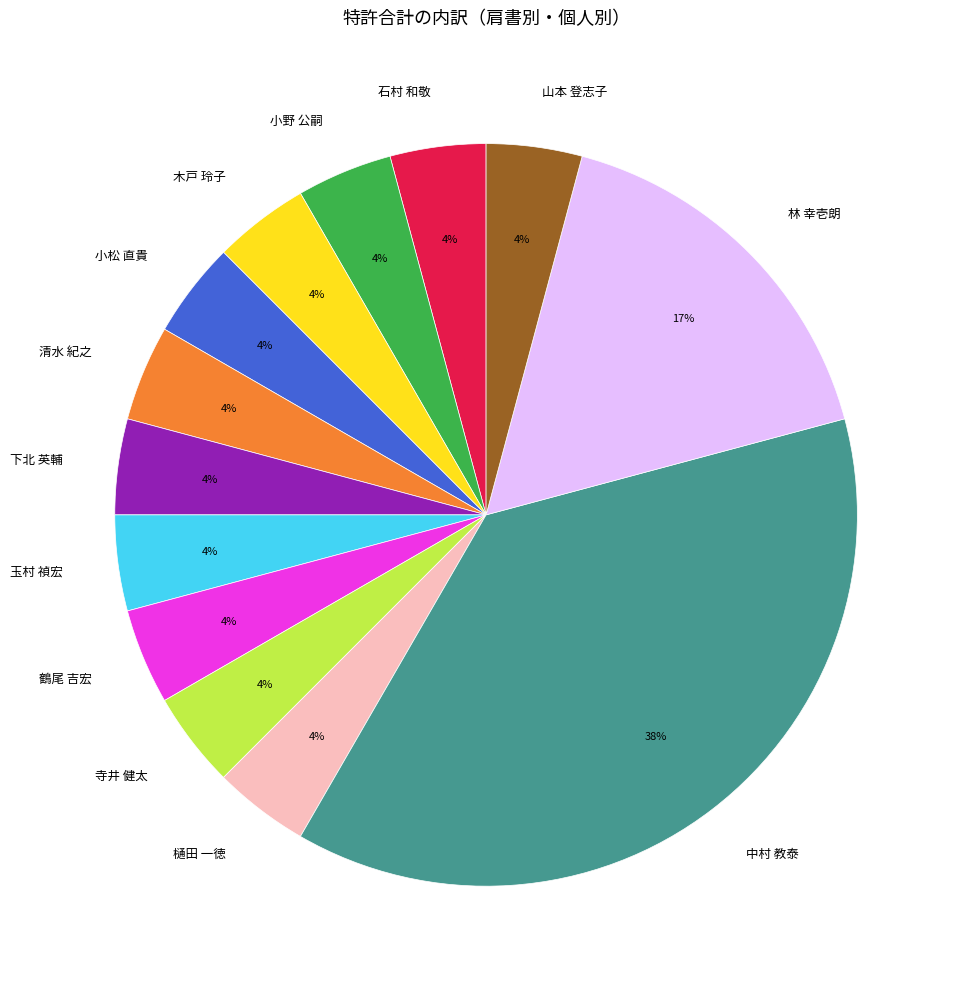

The 中村 教泰 slice represents 25% of the pie. True or false?

False